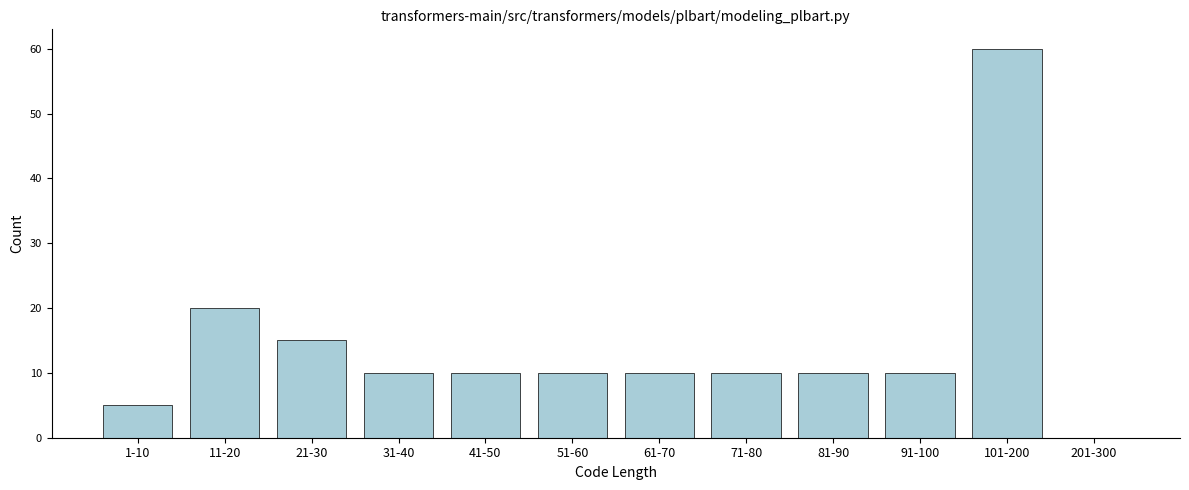

Reading left to right, extract all data points from this chart.

1-10=5	11-20=20	21-30=15	31-40=10	41-50=10	51-60=10	61-70=10	71-80=10	81-90=10	91-100=10	101-200=60	201-300=0